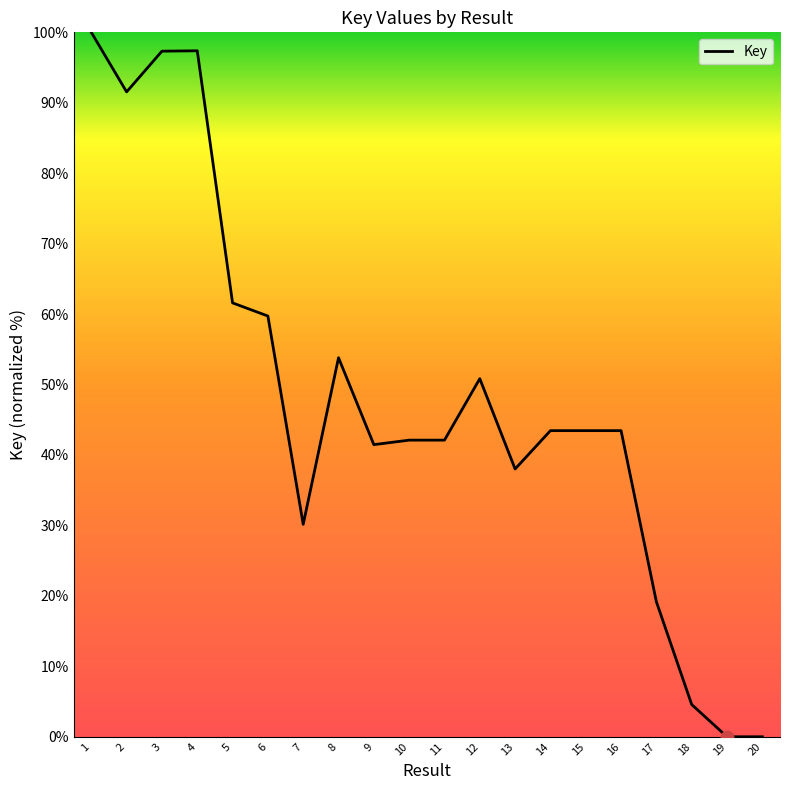

Between 7 and 3, which is larger?

3